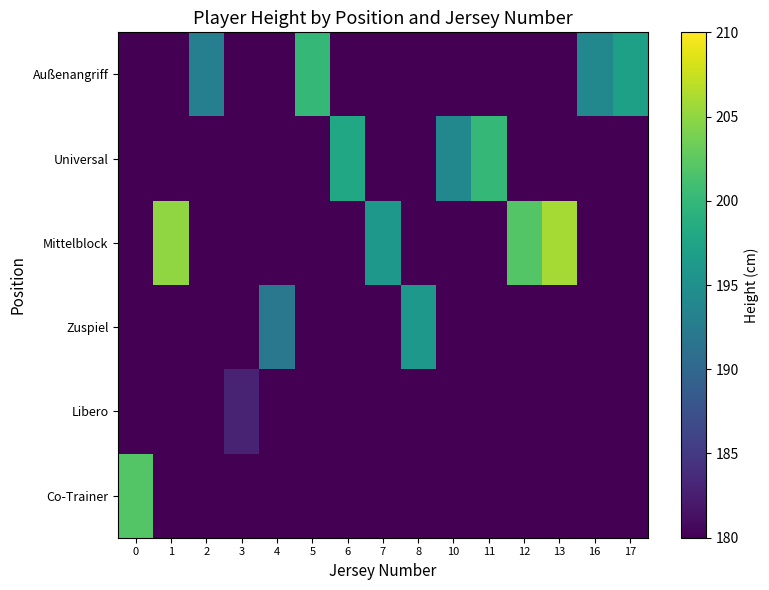

Reading left to right, what are all the values shown in this chart?

Außenangriff: 0=0	1=0	2=193	3=0	4=0	5=200	6=0	7=0	8=0	10=0	11=0	12=0	13=0	16=194	17=197
Universal: 0=0	1=0	2=0	3=0	4=0	5=0	6=198	7=0	8=0	10=194	11=200	12=0	13=0	16=0	17=0
Mittelblock: 0=0	1=205	2=0	3=0	4=0	5=0	6=0	7=196	8=0	10=0	11=0	12=202	13=206	16=0	17=0
Zuspiel: 0=0	1=0	2=0	3=0	4=192	5=0	6=0	7=0	8=196	10=0	11=0	12=0	13=0	16=0	17=0
Libero: 0=0	1=0	2=0	3=183	4=0	5=0	6=0	7=0	8=0	10=0	11=0	12=0	13=0	16=0	17=0
Co-Trainer: 0=202	1=0	2=0	3=0	4=0	5=0	6=0	7=0	8=0	10=0	11=0	12=0	13=0	16=0	17=0